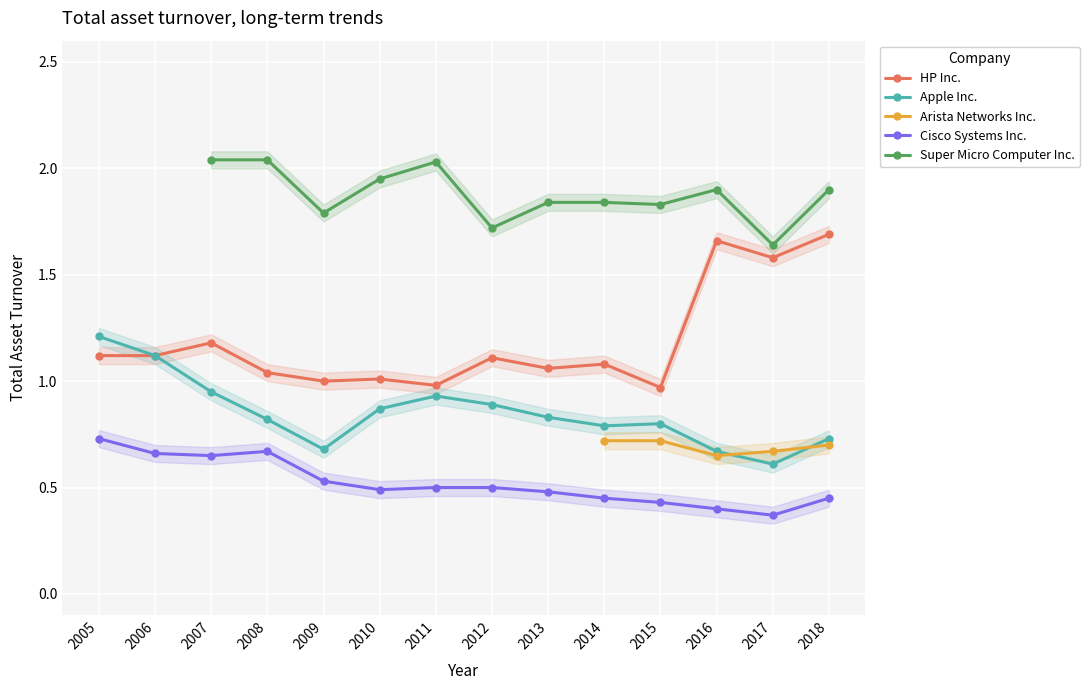

At how many categories does at least one series exceed 1?

14